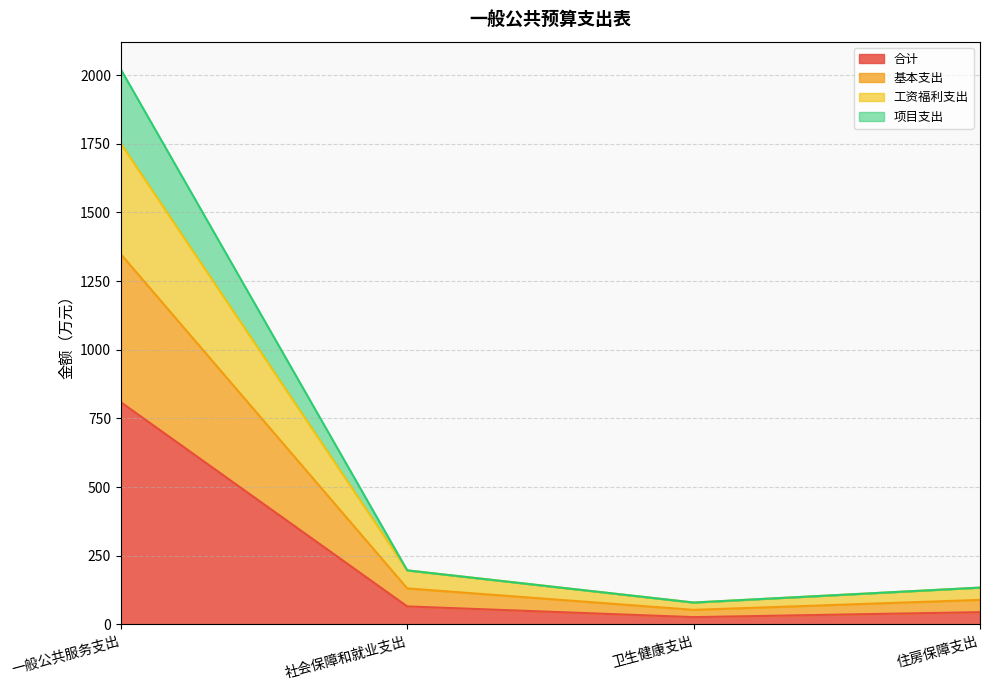

At which label does 合计 reach its peak?

一般公共服务支出